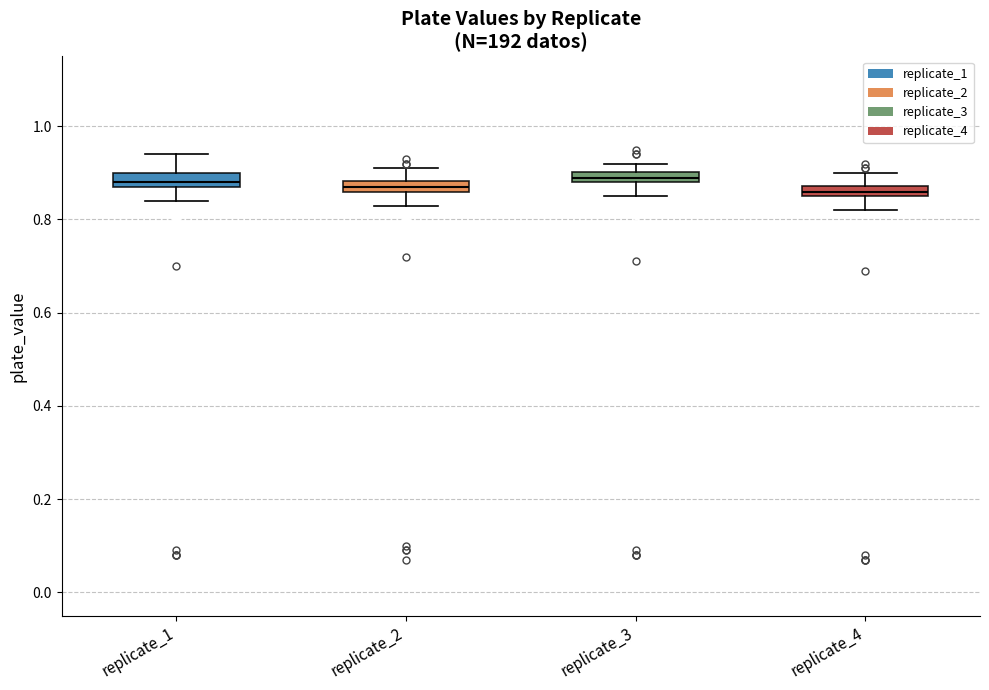

Where is the upper edge of the box for replicate_2 on the y-axis? The values are not printed on the chart, so give them approximately, as read against the axis.

0.88